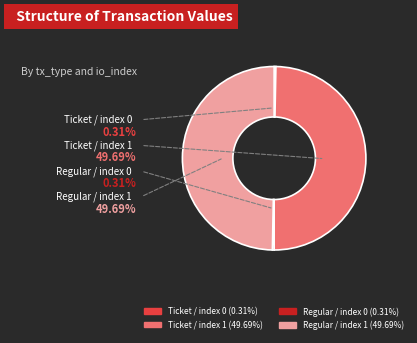

To the nearest percent, what is the combined percentage of Ticket / index 0 and Regular / index 0?

1%